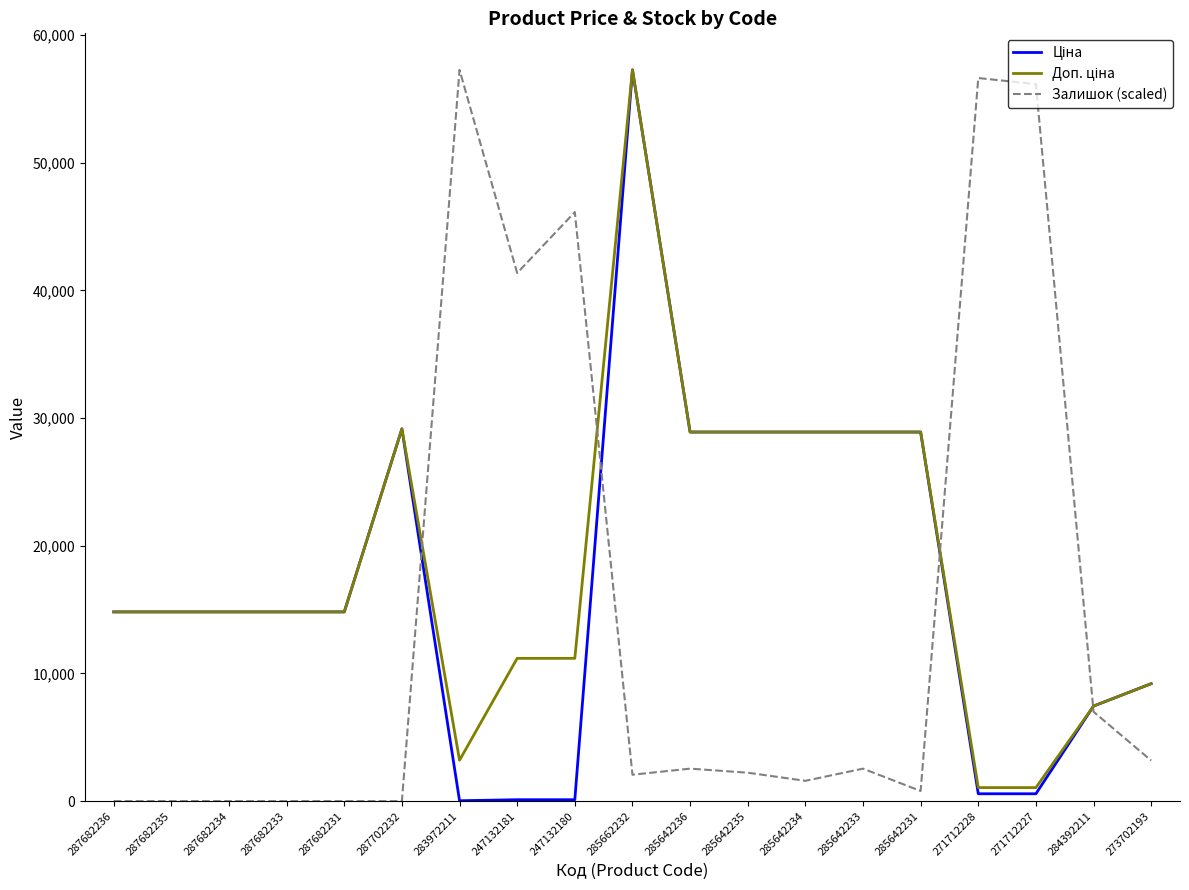

At which category is the sum across all series the highest?

285662232